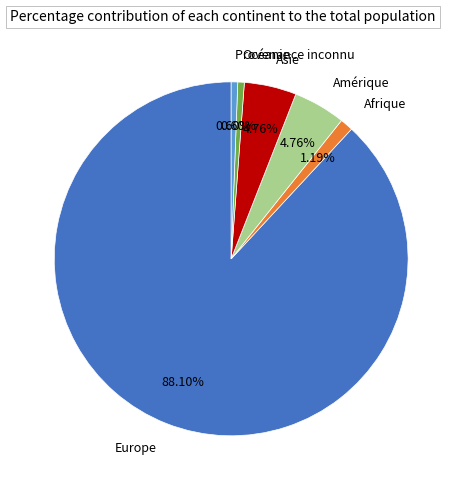

What percentage do Asie and Amérique together represent?

9.5%